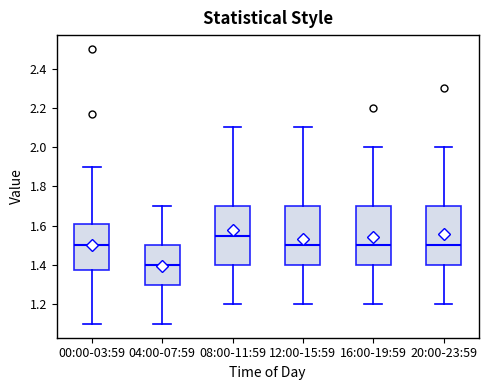

Which box's median line is the highest?

08:00-11:59